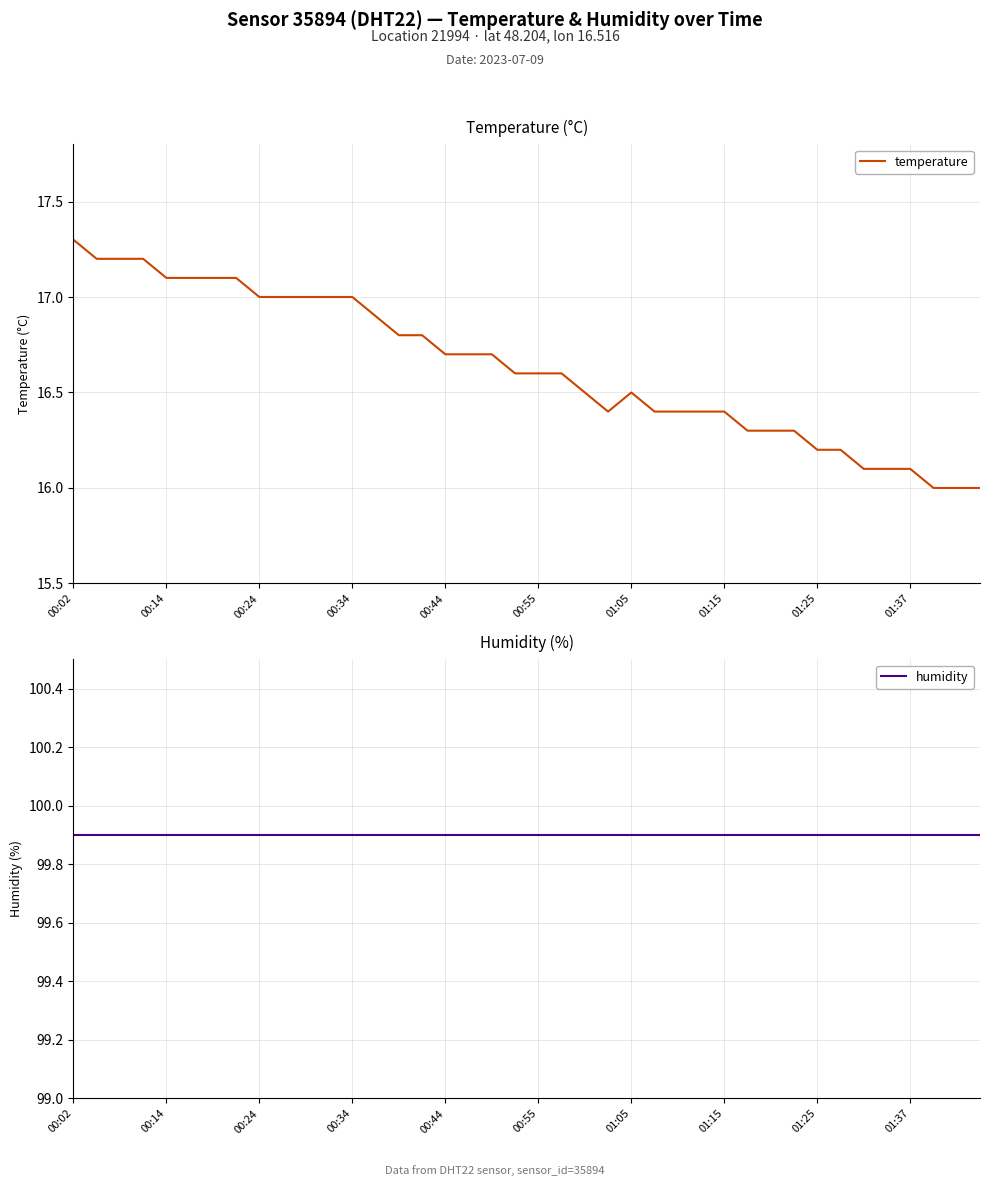

Is it true that temperature equals 4.4 at 01:25?

False